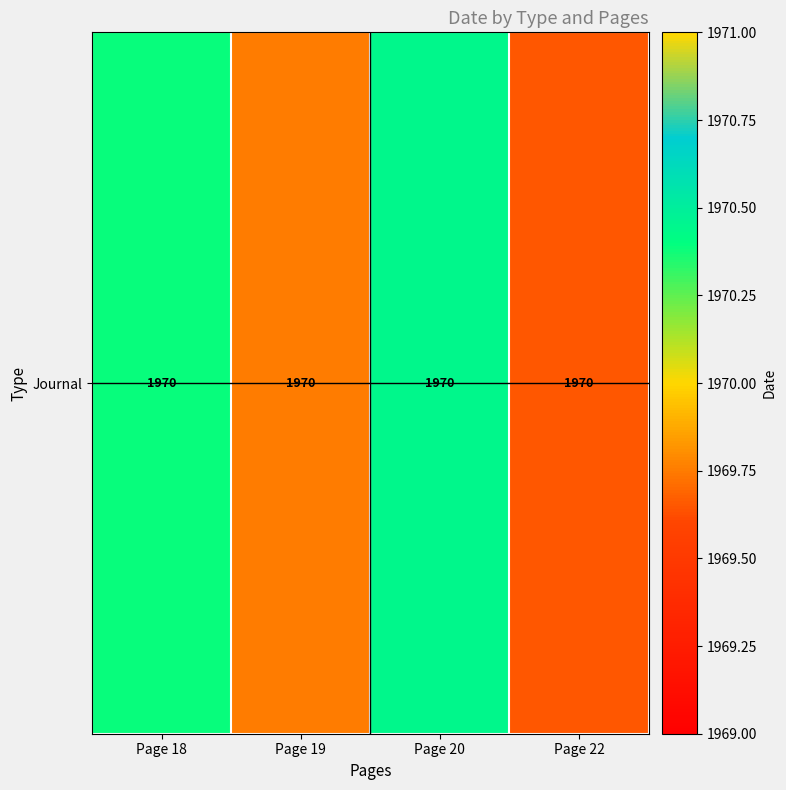

What is the difference between the maximum and minimum values?

0.8